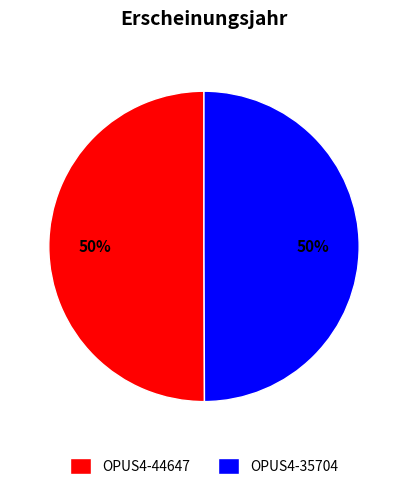

How many segments does this pie chart have?

2